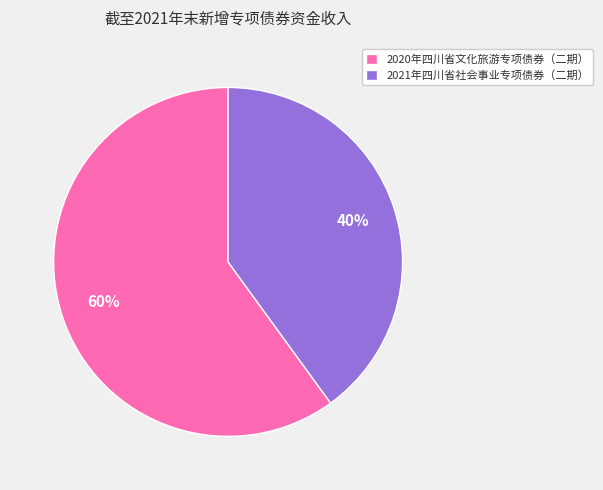

How many slices are in this pie chart?

2